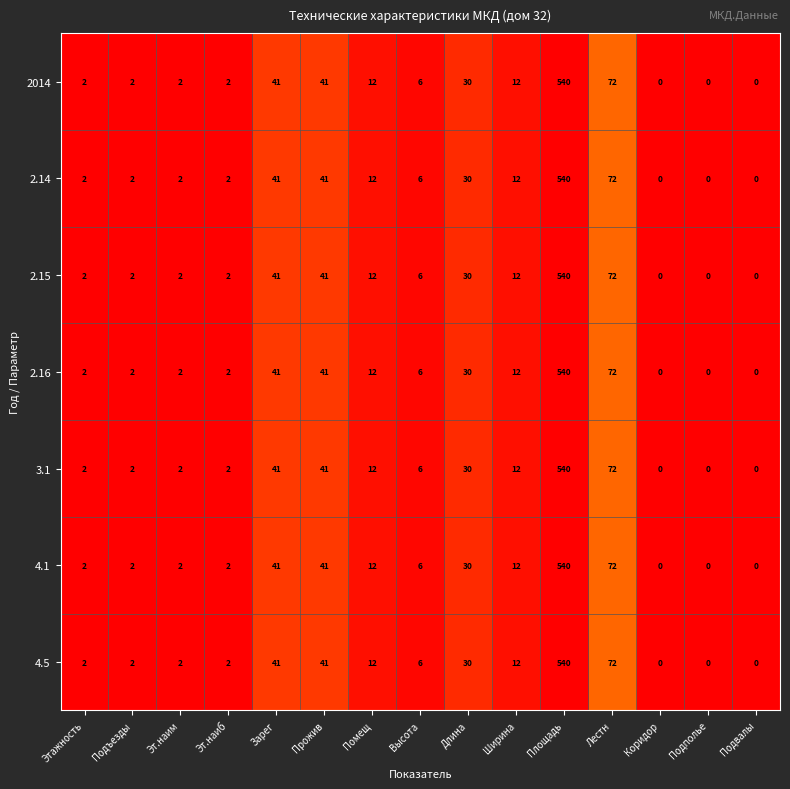

Where does the 2.15 series first go above 6?

Зарег